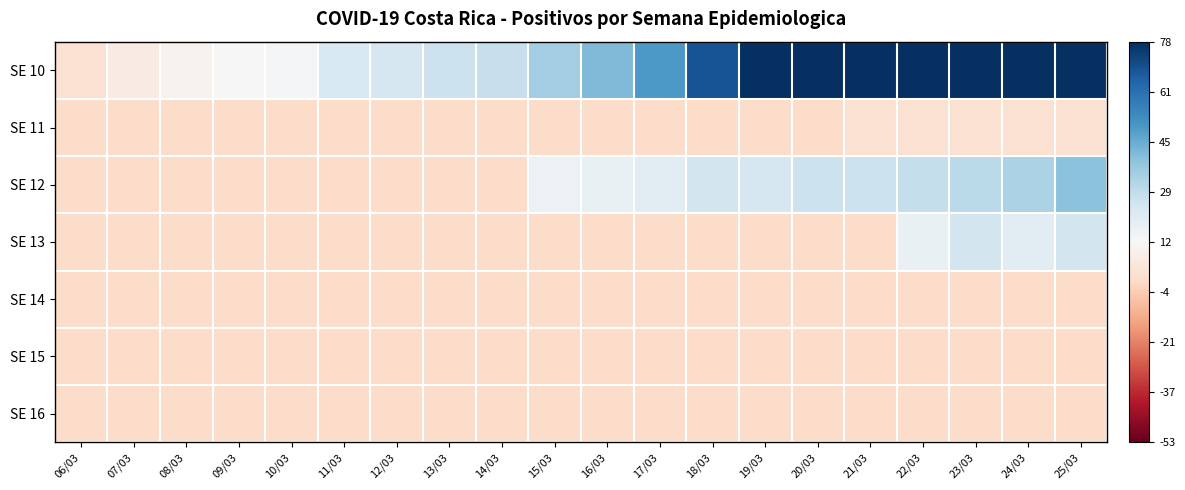

The value of SE 12 at 09/03 is -0.6. True or false?

False